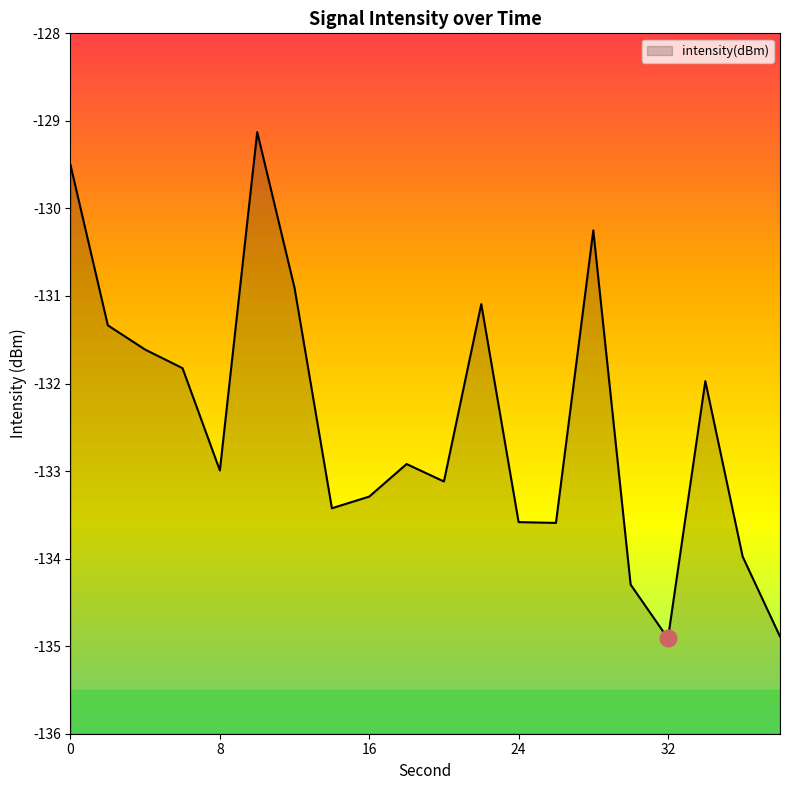

At which category does the chart reach its minimum across all series?

32